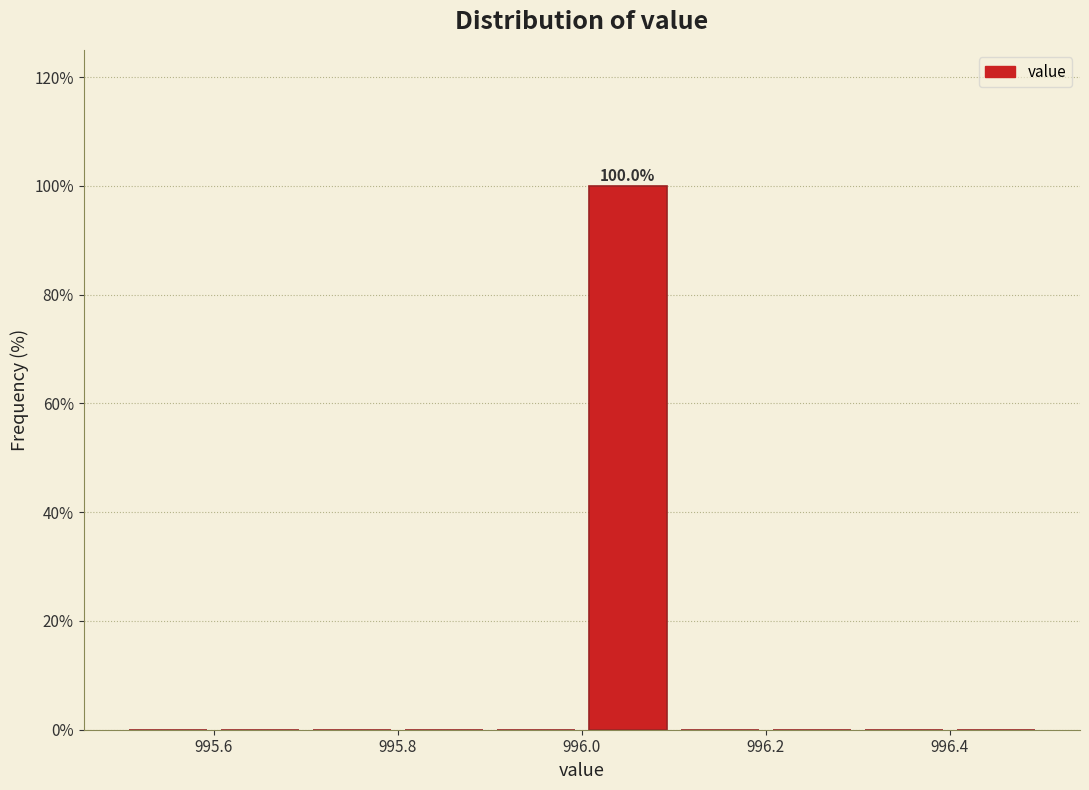

Over which range of the x-axis is the bar tallest?

996.0 to 996.1